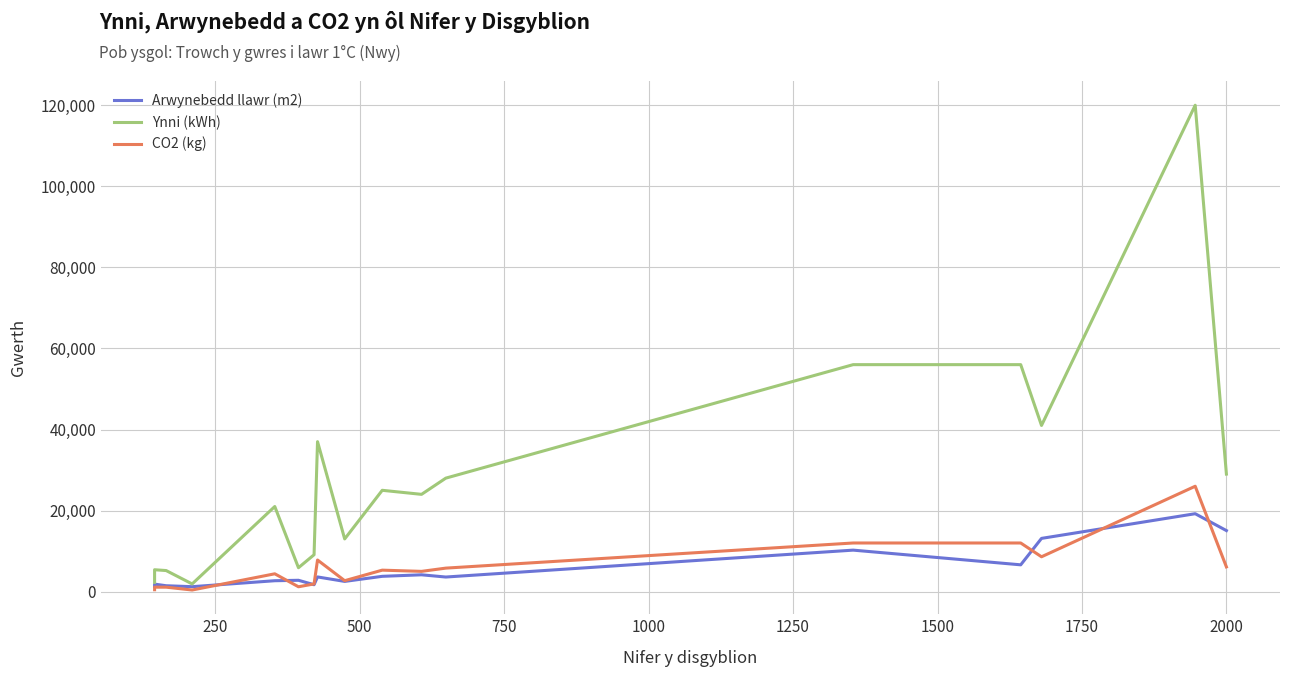

How many series are shown in this chart?

3